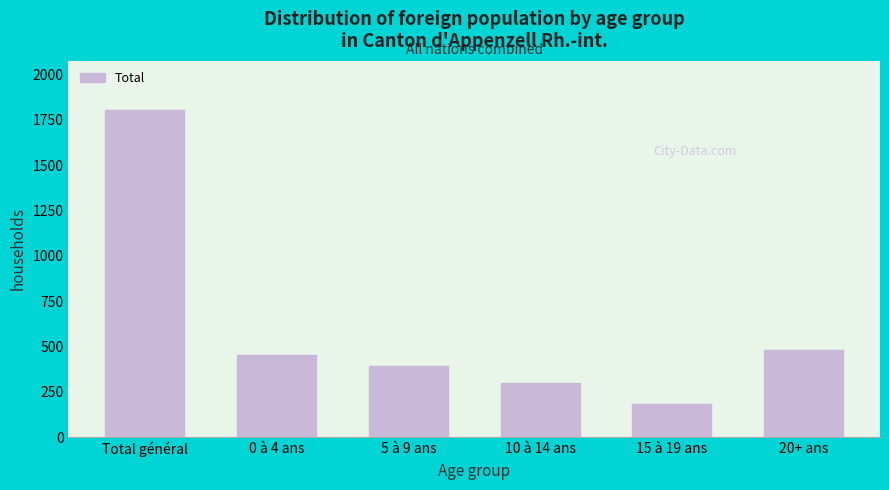

Reading right to left, extract all data points from this chart.

482	184	297	391	450	1804